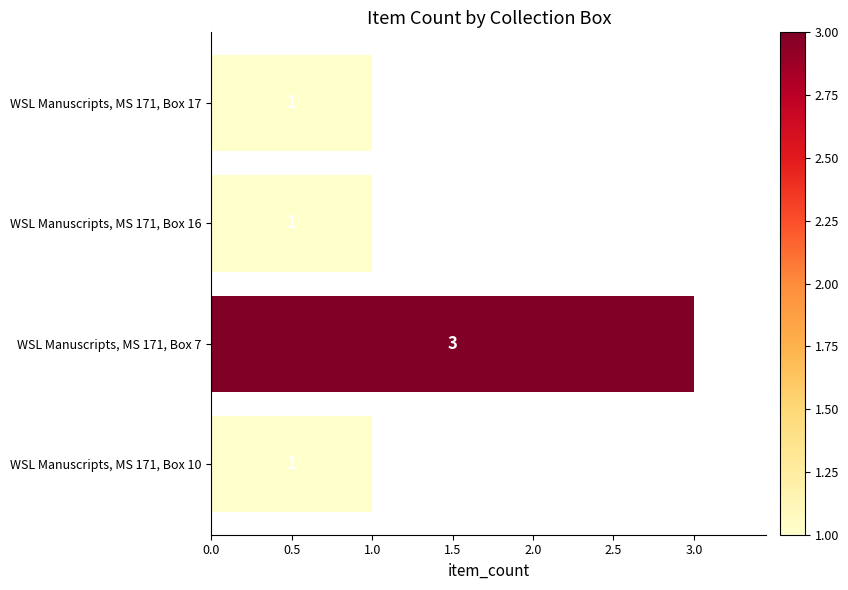

What is the smallest value displayed?

1